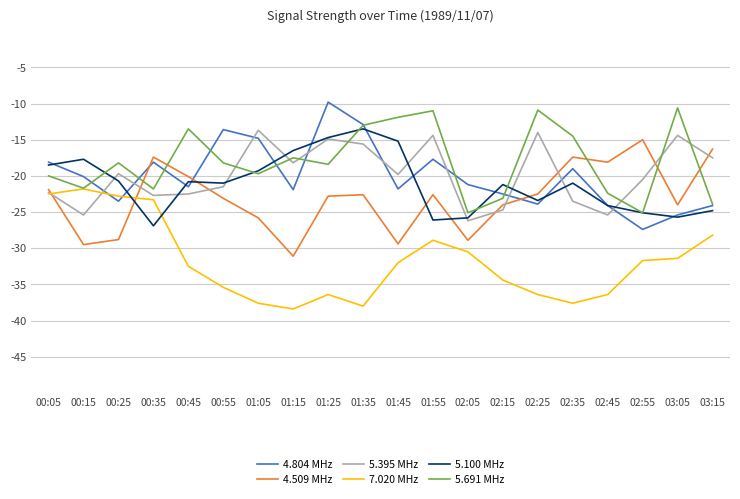

Does the chart have visible grid lines?

Yes